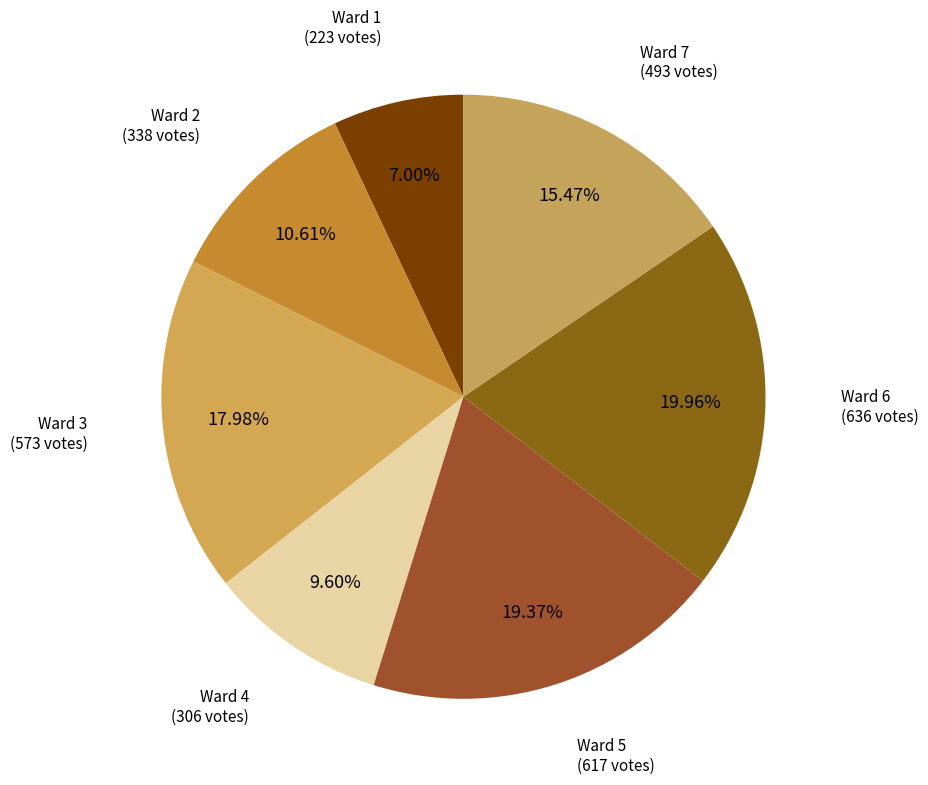

Which category has the biggest portion of the pie?

Ward 6